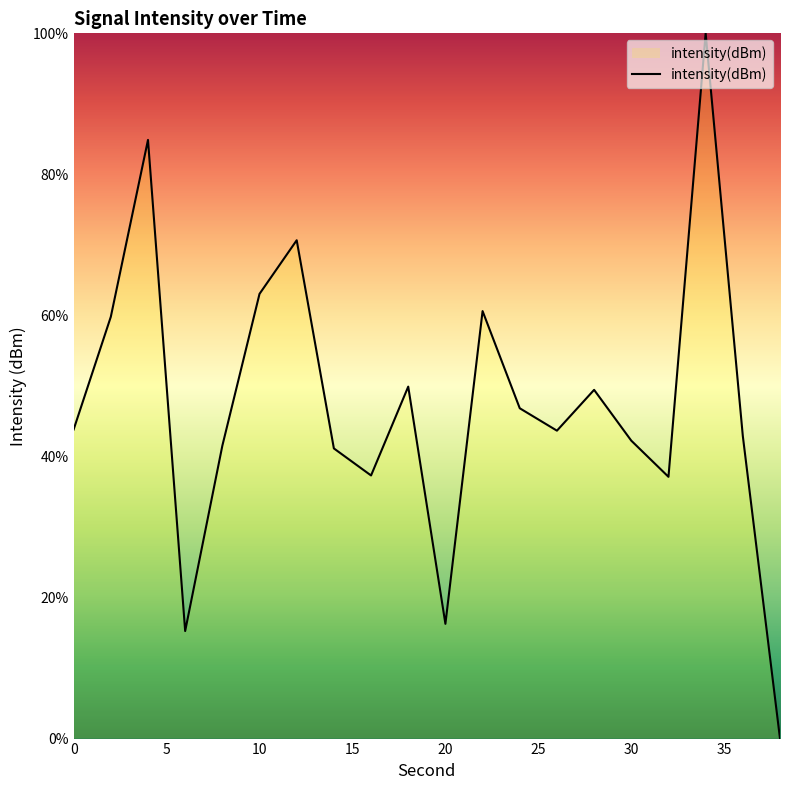

How many values are above zero?

19